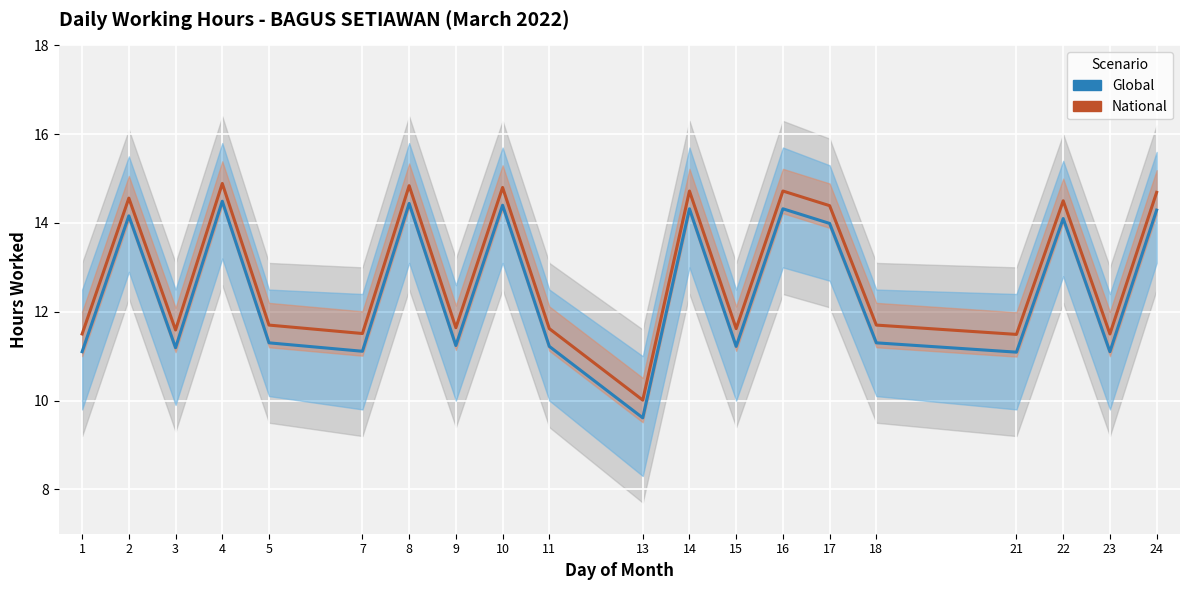

What is the difference between the highest and lowest values at 24?

0.4